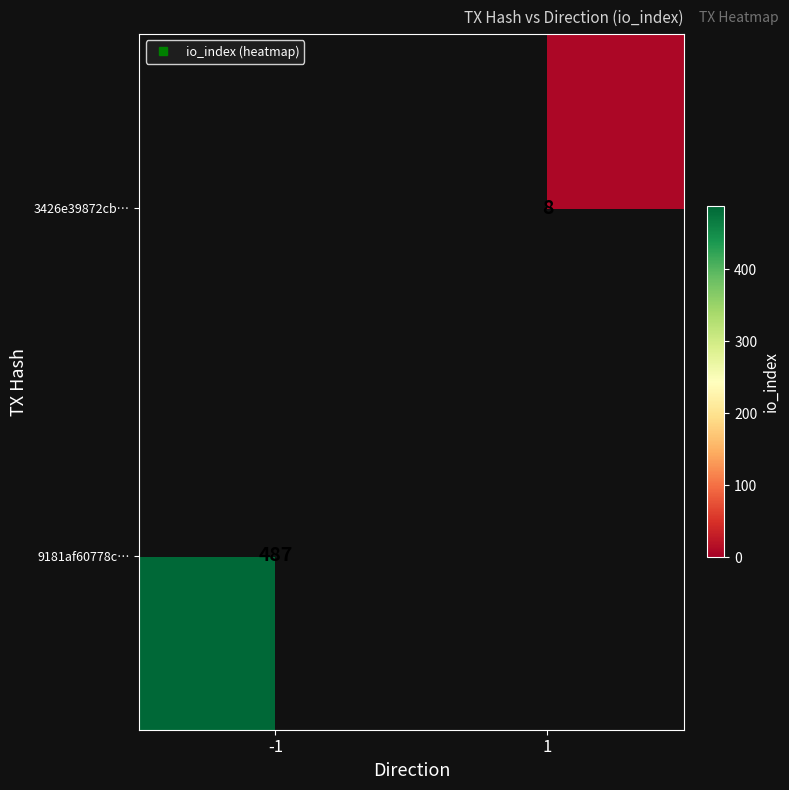

Is the value of 3426e39872cb… at 1 greater than the value of 9181af60778c… at 1?

No